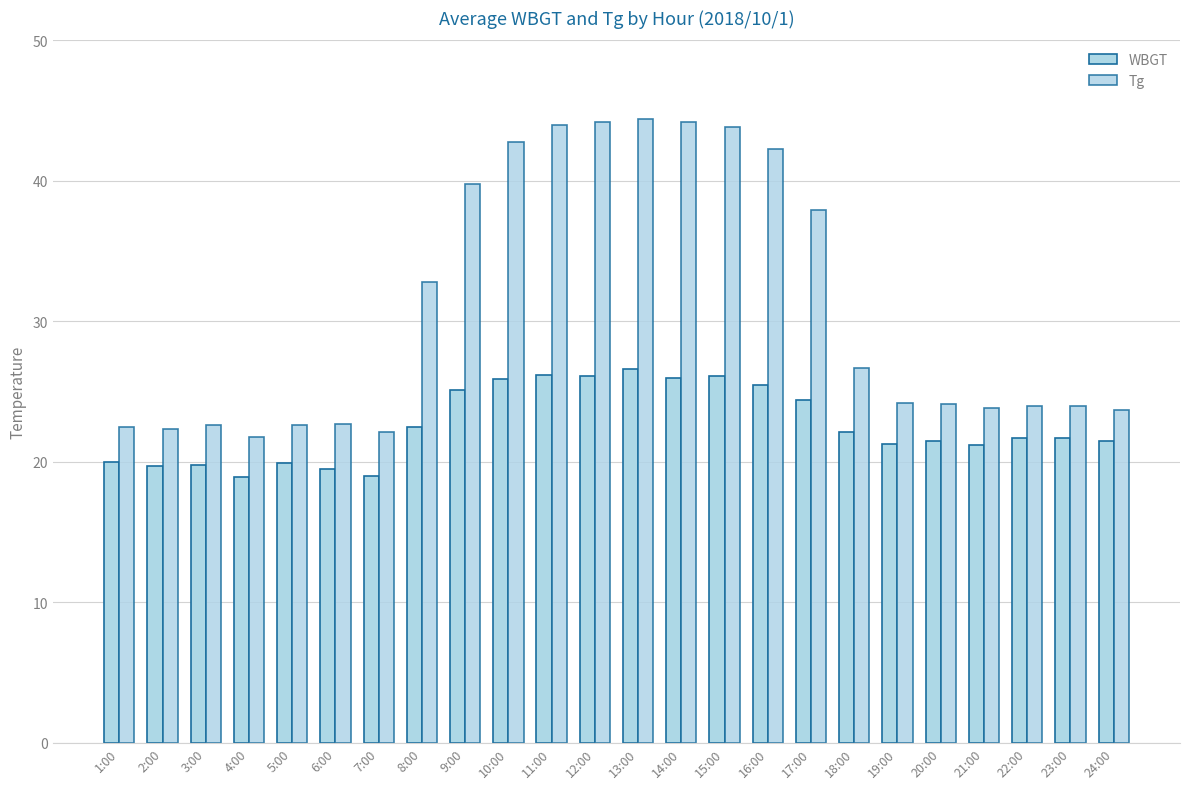

The Tg series shows 4.9 at 24:00. True or false?

False